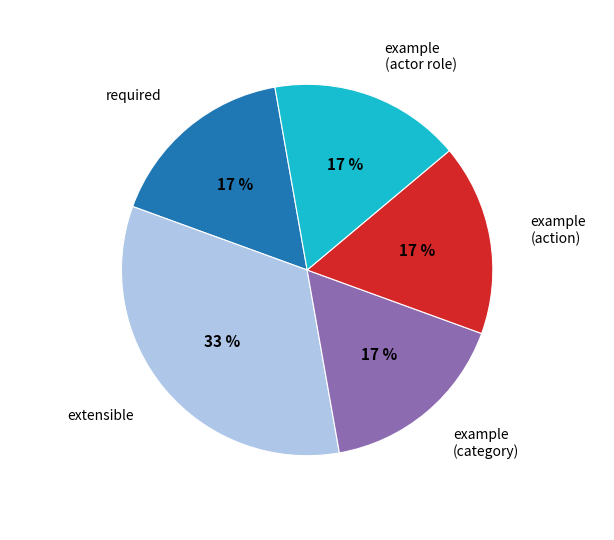

Is there a majority slice in this chart?

No